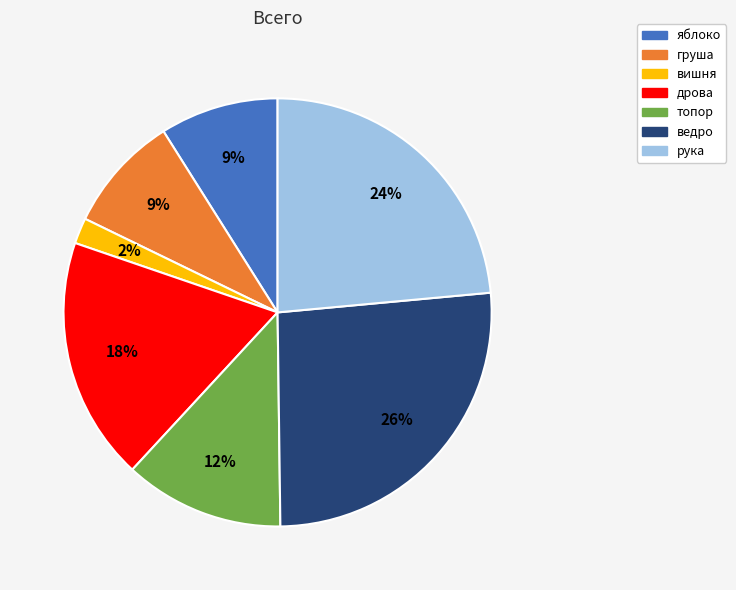

To the nearest percent, what is the combined percentage of дрова and груша?

27%